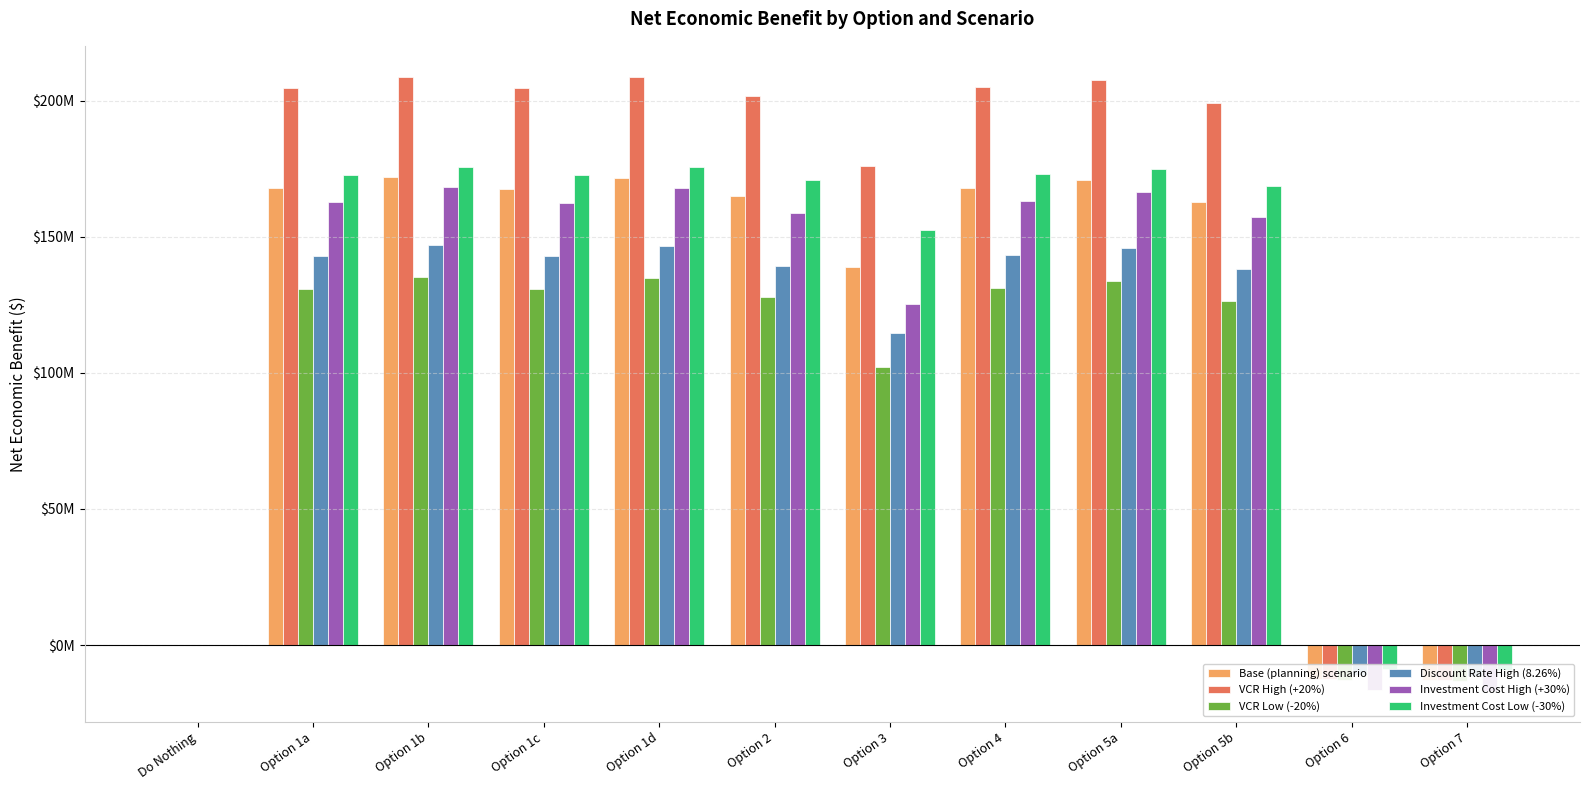

The value of Base (planning) scenario at Do Nothing is -76631120.4. True or false?

False